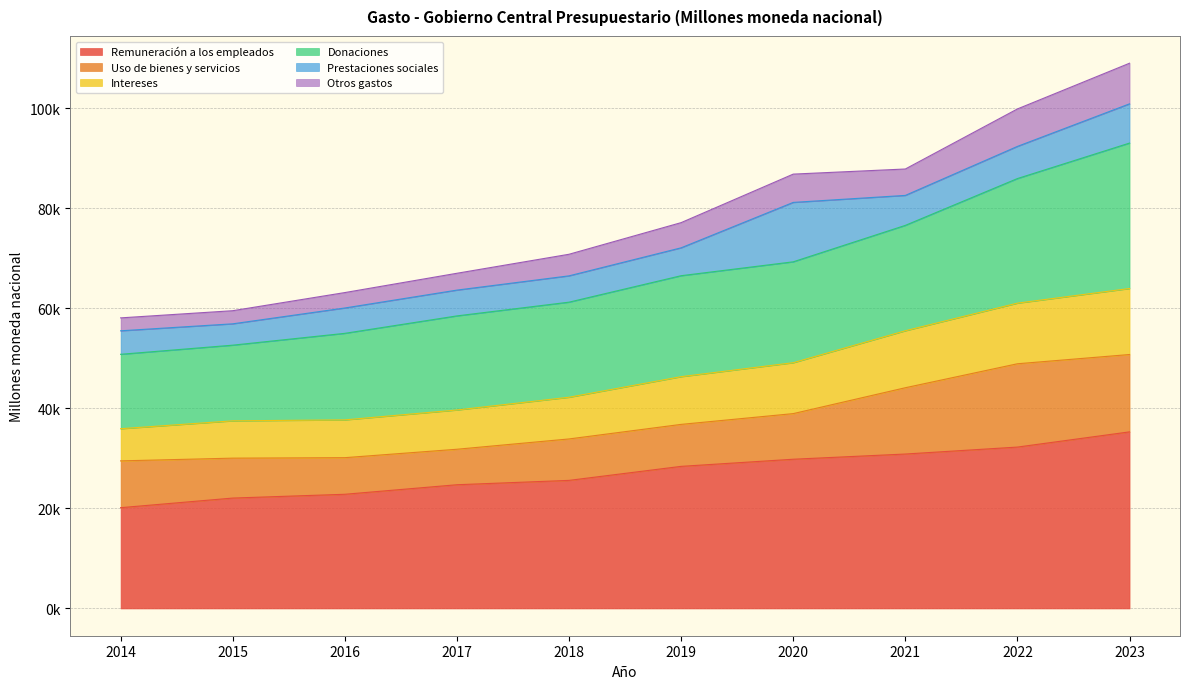

At which label does Remuneración a los empleados reach its minimum?

2014